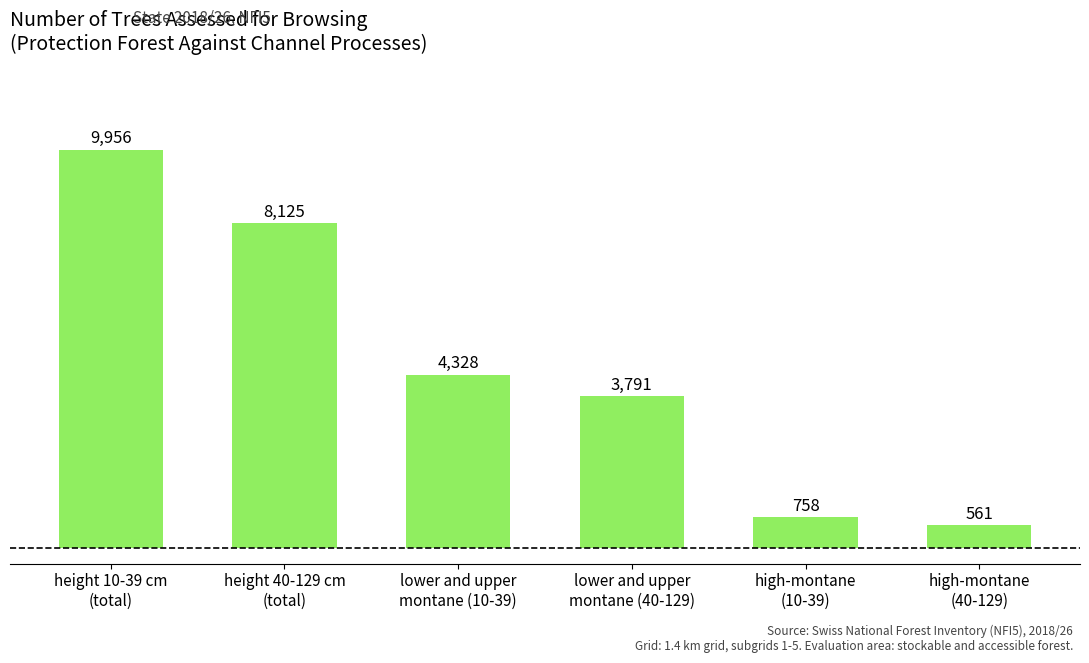

What is the label of the 4th bar from the right?

lower and upper
montane (10-39)